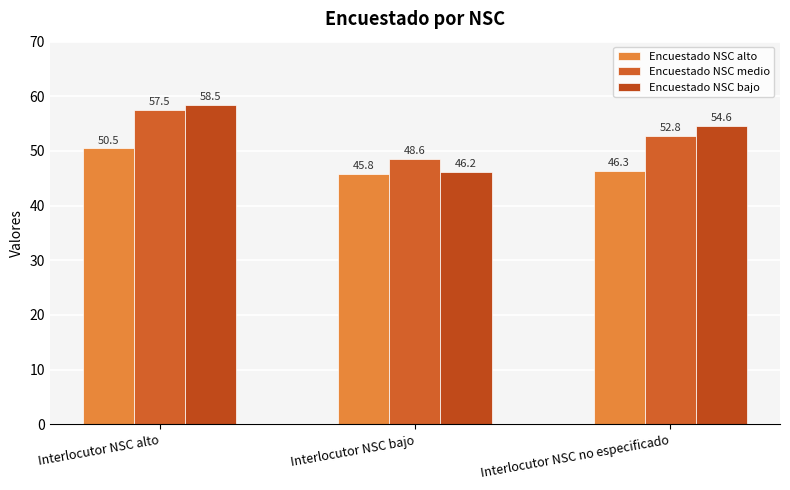

Which series has the widest spread of values?

Encuestado NSC bajo